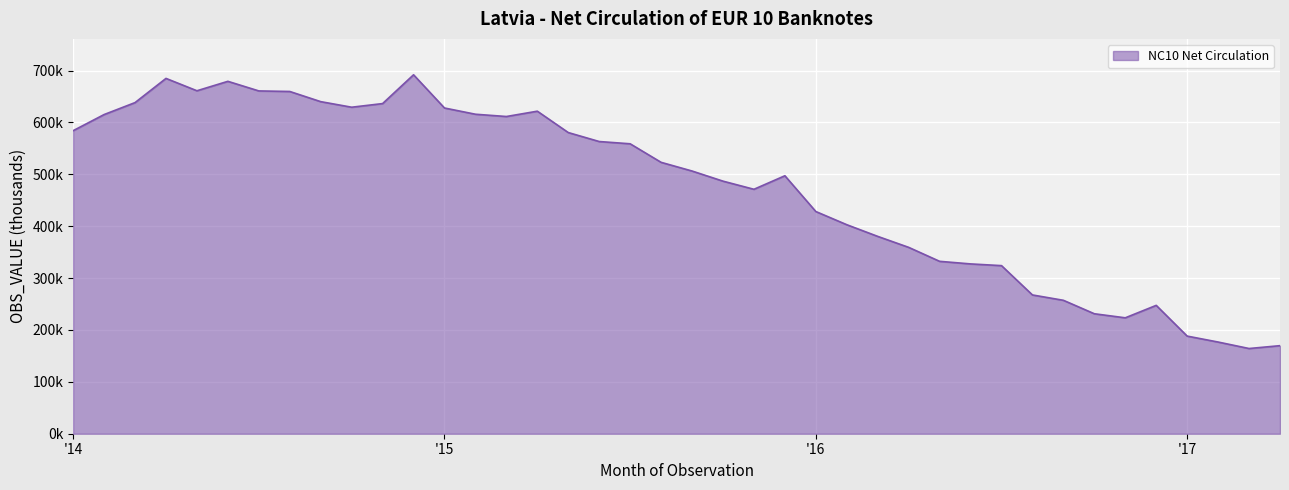

Does the chart have visible grid lines?

Yes